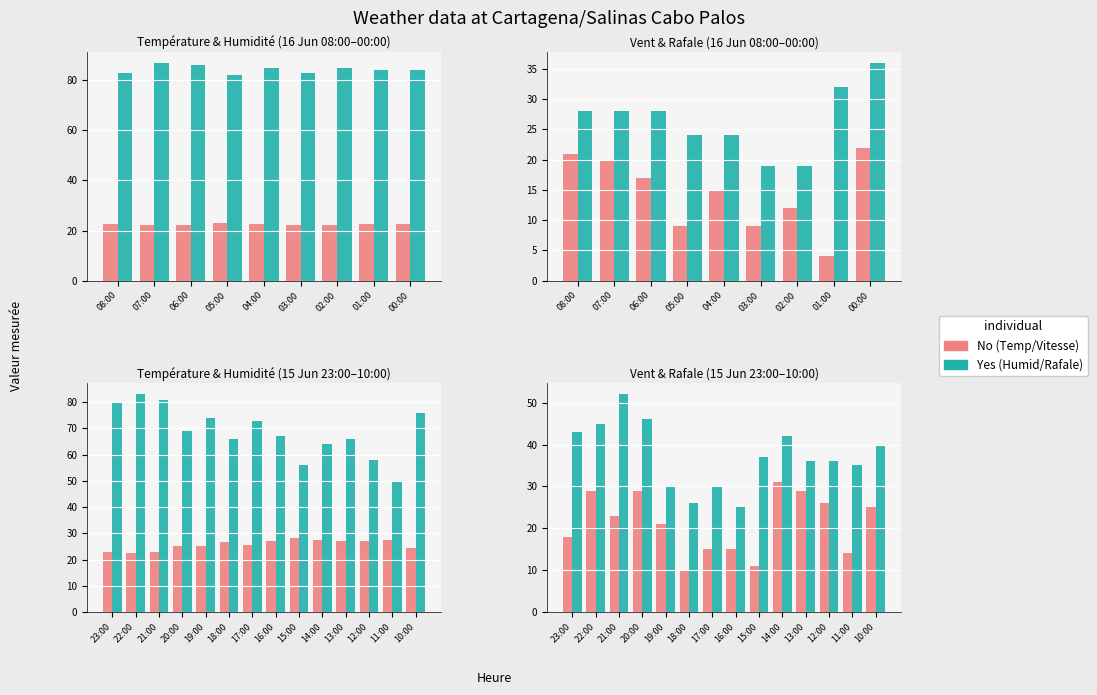

What is the label of the 2nd bar from the left?

22:00